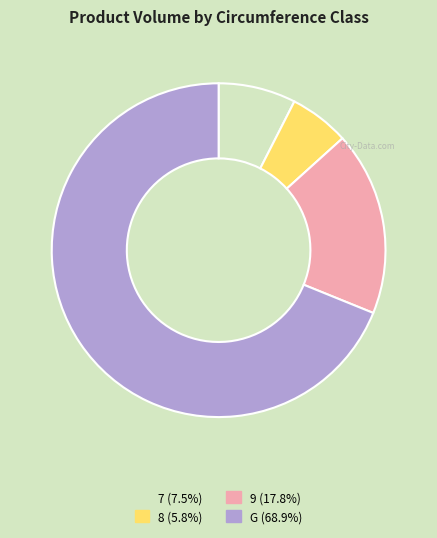

Rank the categories by value from highest to lowest.

G, 9, 7, 8